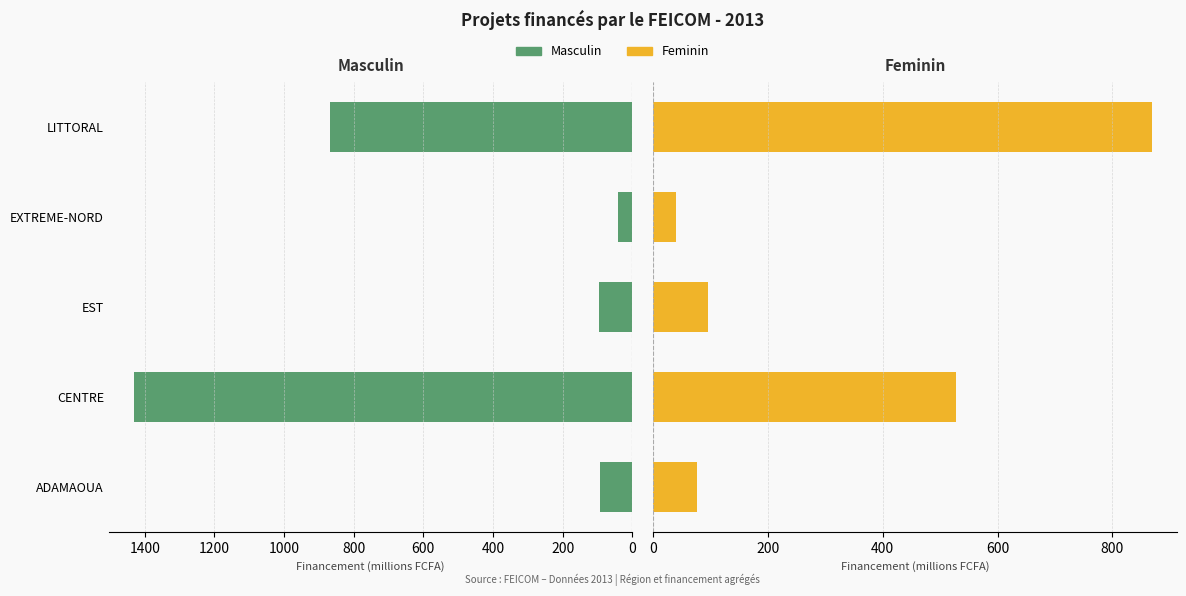

What is the sum of all Feminin values?

1607.4